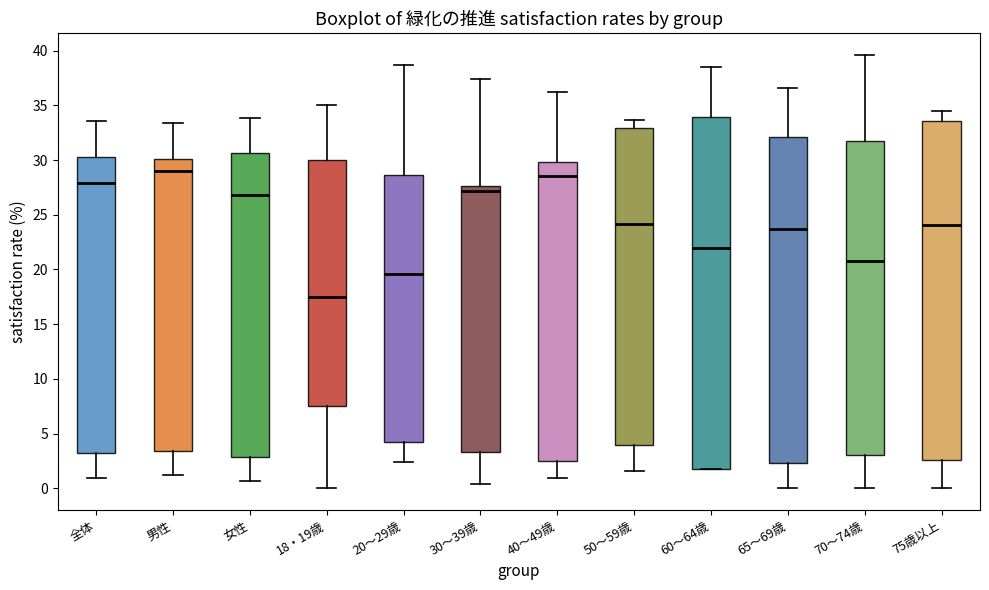

Which box has the highest median line?

男性